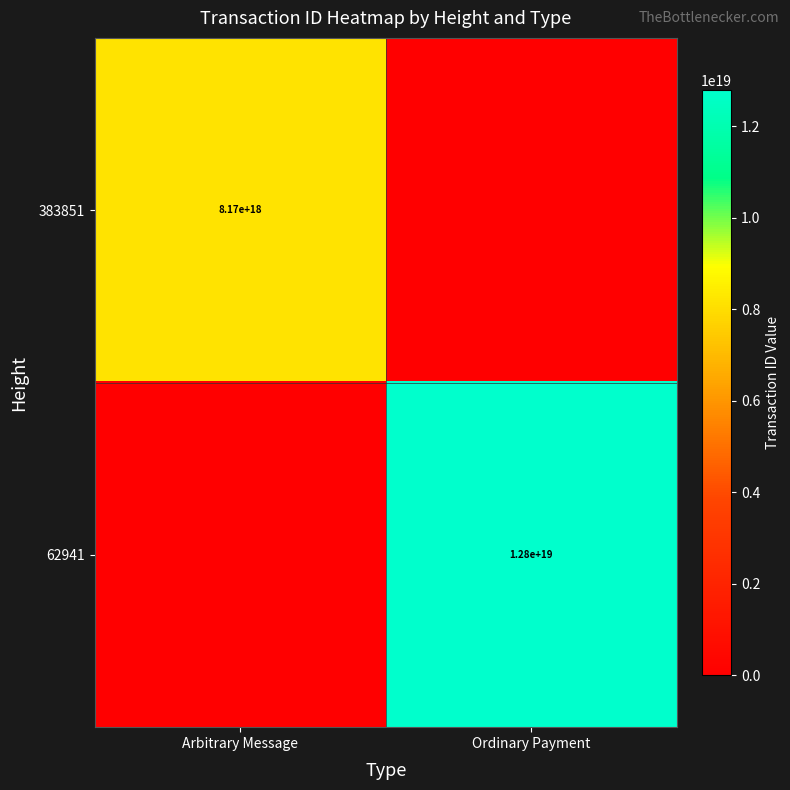

What is the maximum value shown in the chart?

12799810404937998336